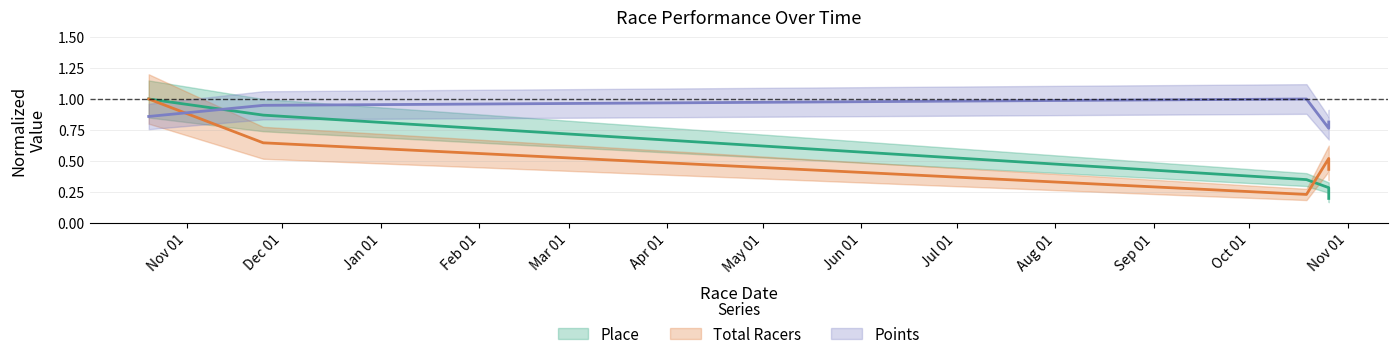

At 2013-10-19, list the series in order from smallest to largest.

Total Racers, Place, Points